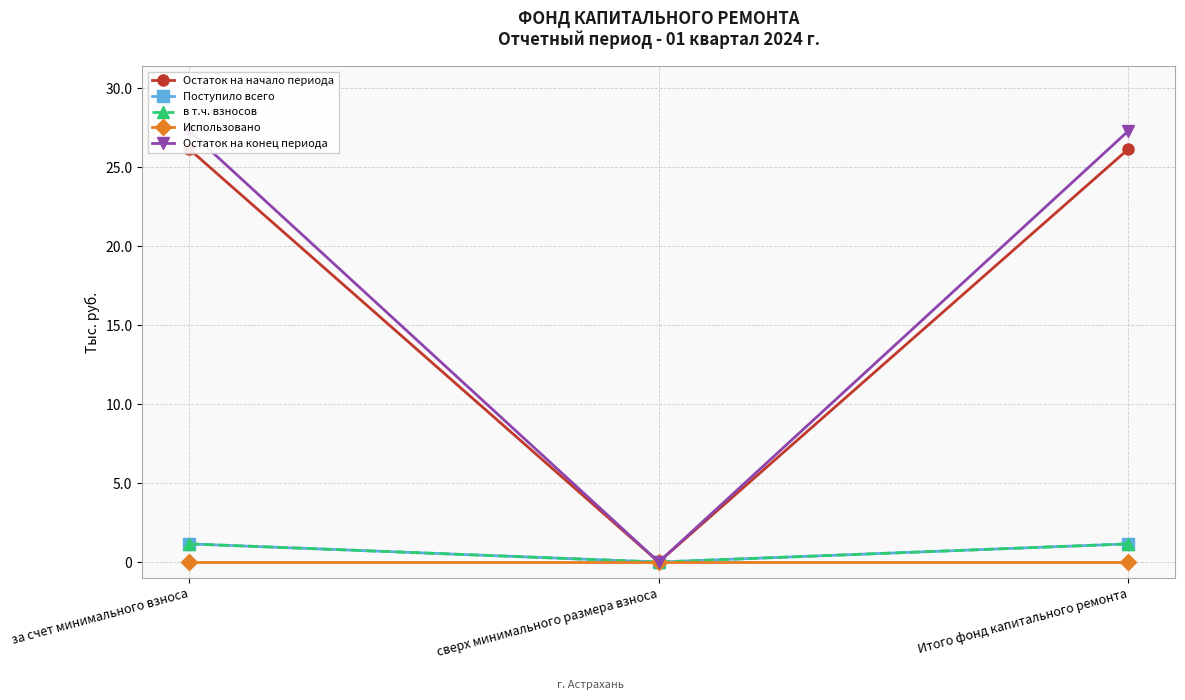

What is the label of the 1st point from the right?

Итого фонд капитального ремонта